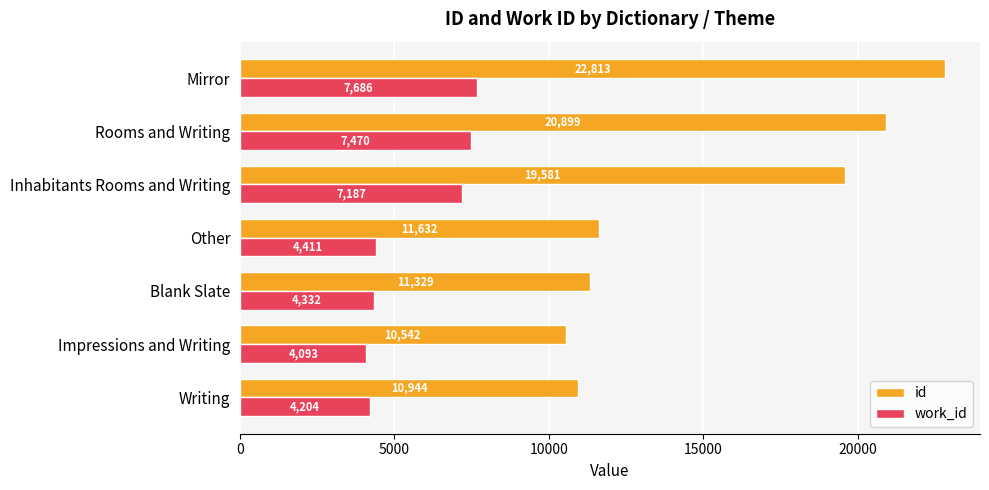

Rank the categories by work_id value from lowest to highest.

Impressions and Writing, Writing, Blank Slate, Other, Inhabitants Rooms and Writing, Rooms and Writing, Mirror